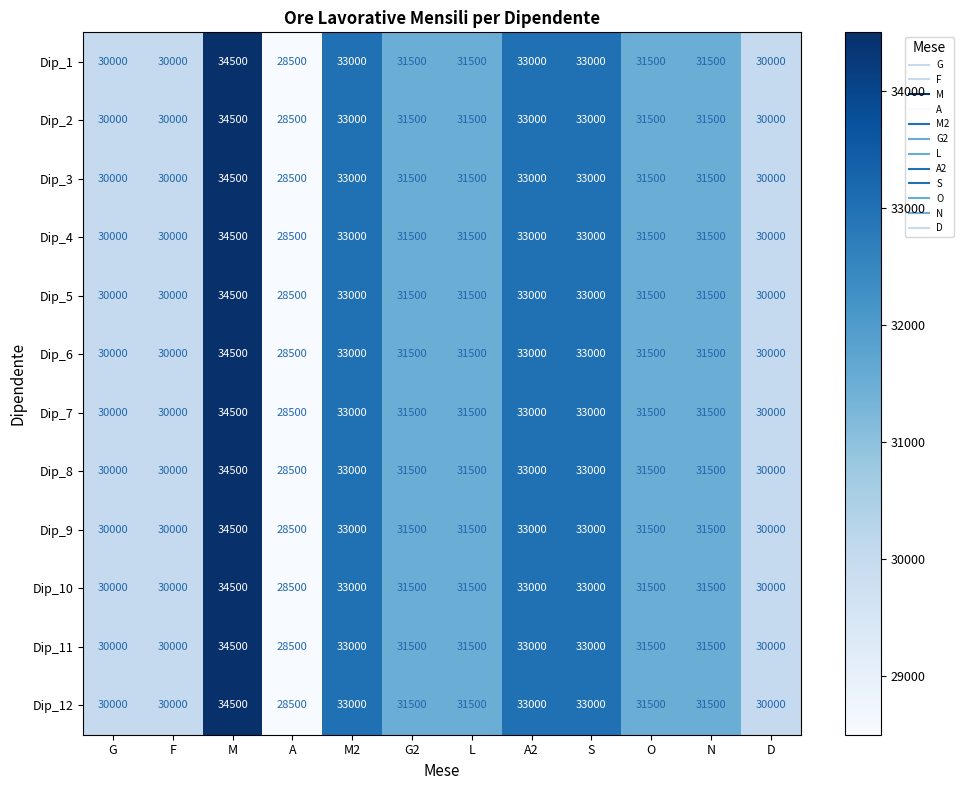

How many Dip_10 values are between 30000 and 33000?

10